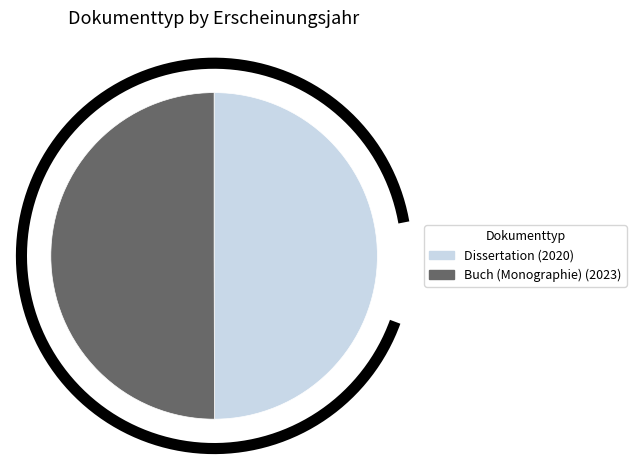

Count the number of slices in the pie.

2